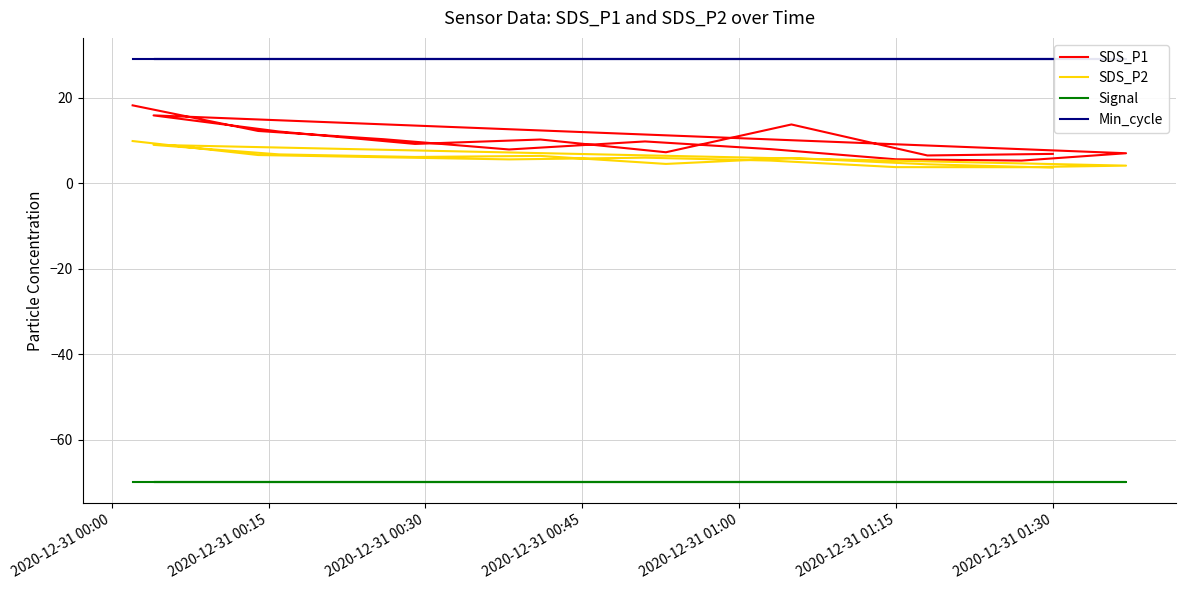

What is the difference between the second highest and second lowest values in the SDS_P2 series?

5.2